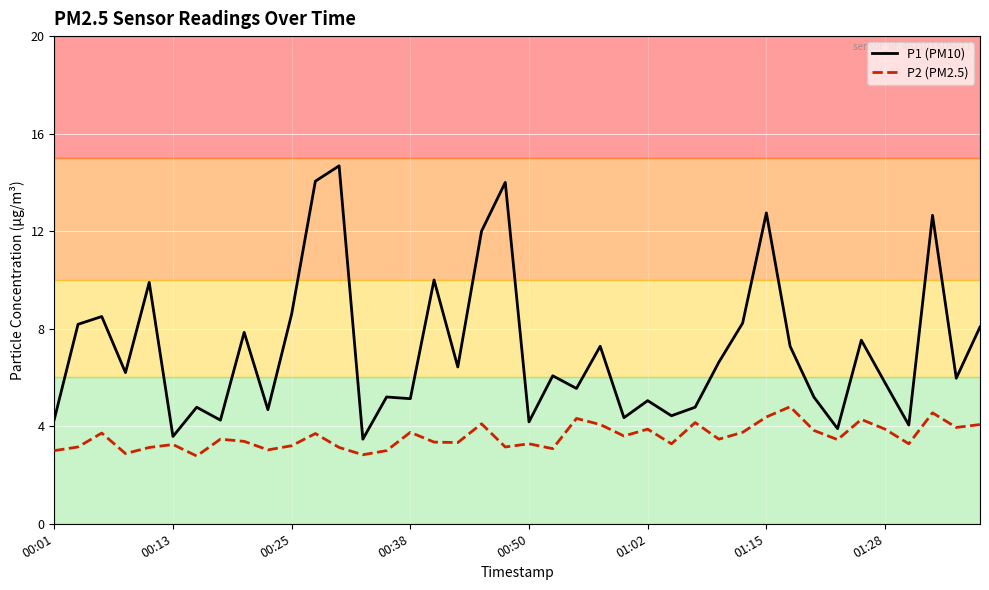

What is the smallest value displayed?

2.8